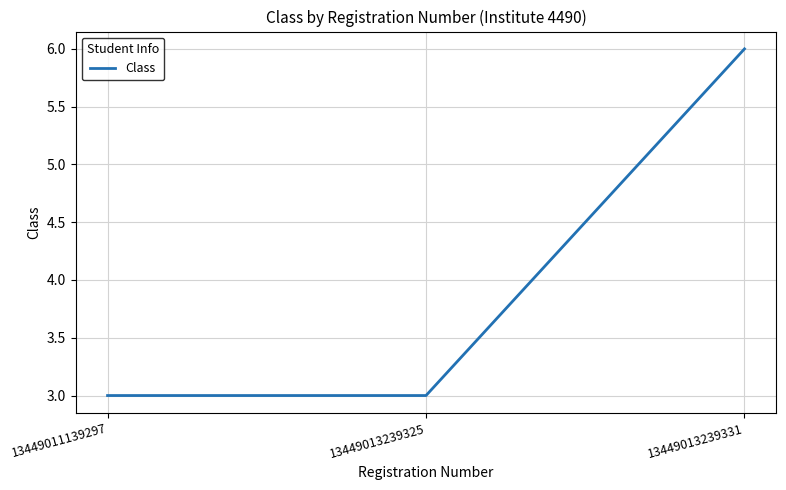

Reading right to left, extract all data points from this chart.

13449013239331=6	13449013239325=3	13449011139297=3